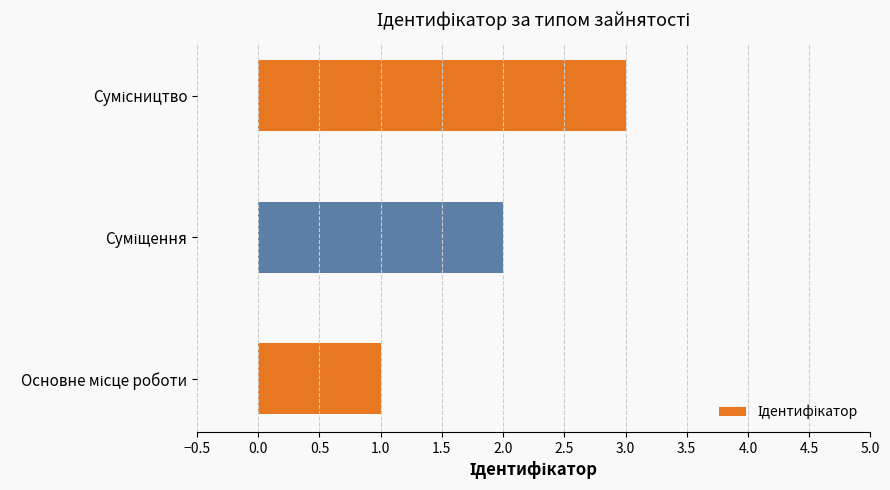

How many series are shown in this chart?

1